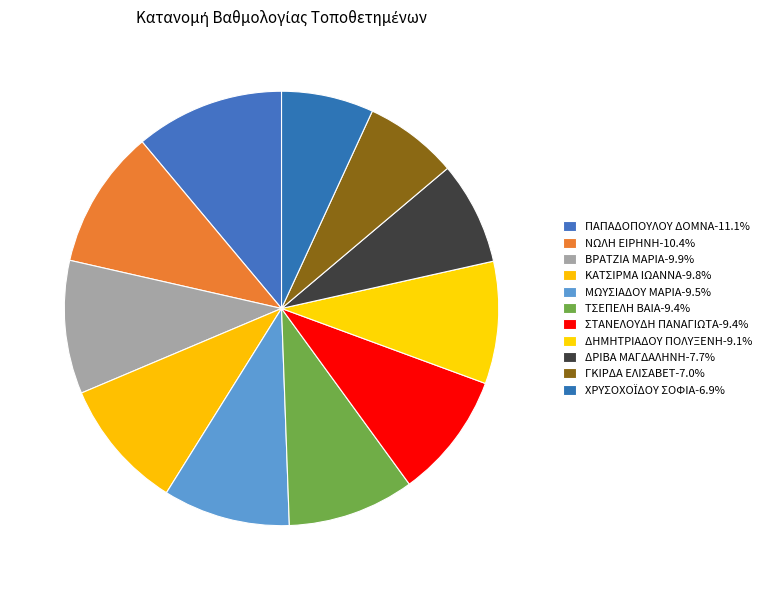

Count the number of slices in the pie.

11